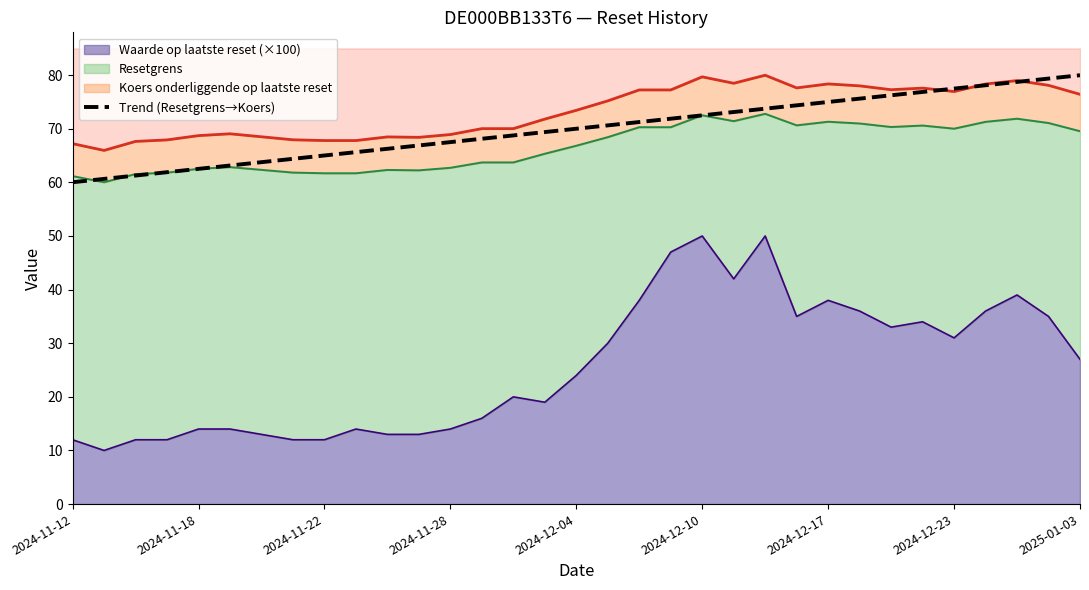

What is the difference between the values at 2024-12-10 and 2024-12-23?

5.0